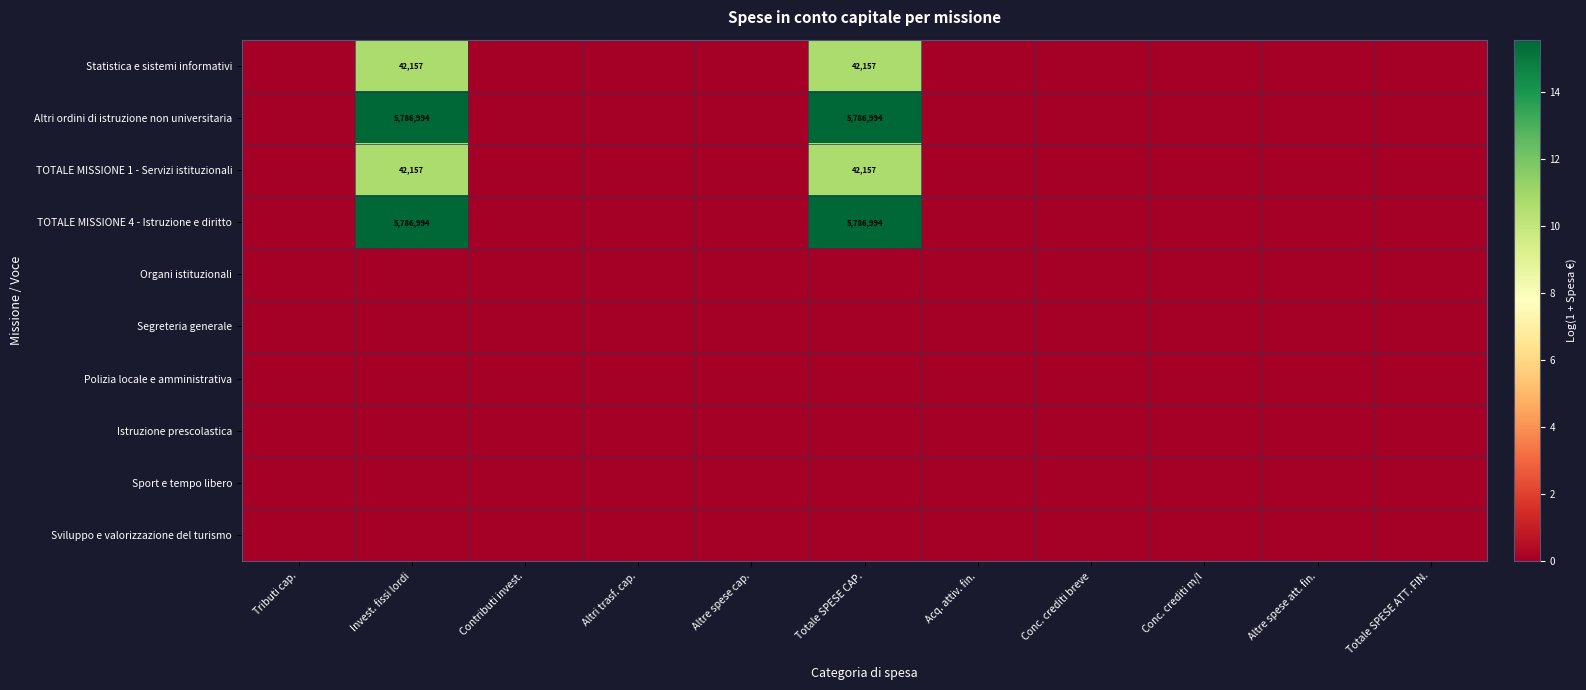

True or false: Statistica e sistemi informativi has a value of 42157 at Totale SPESE CAP..

True